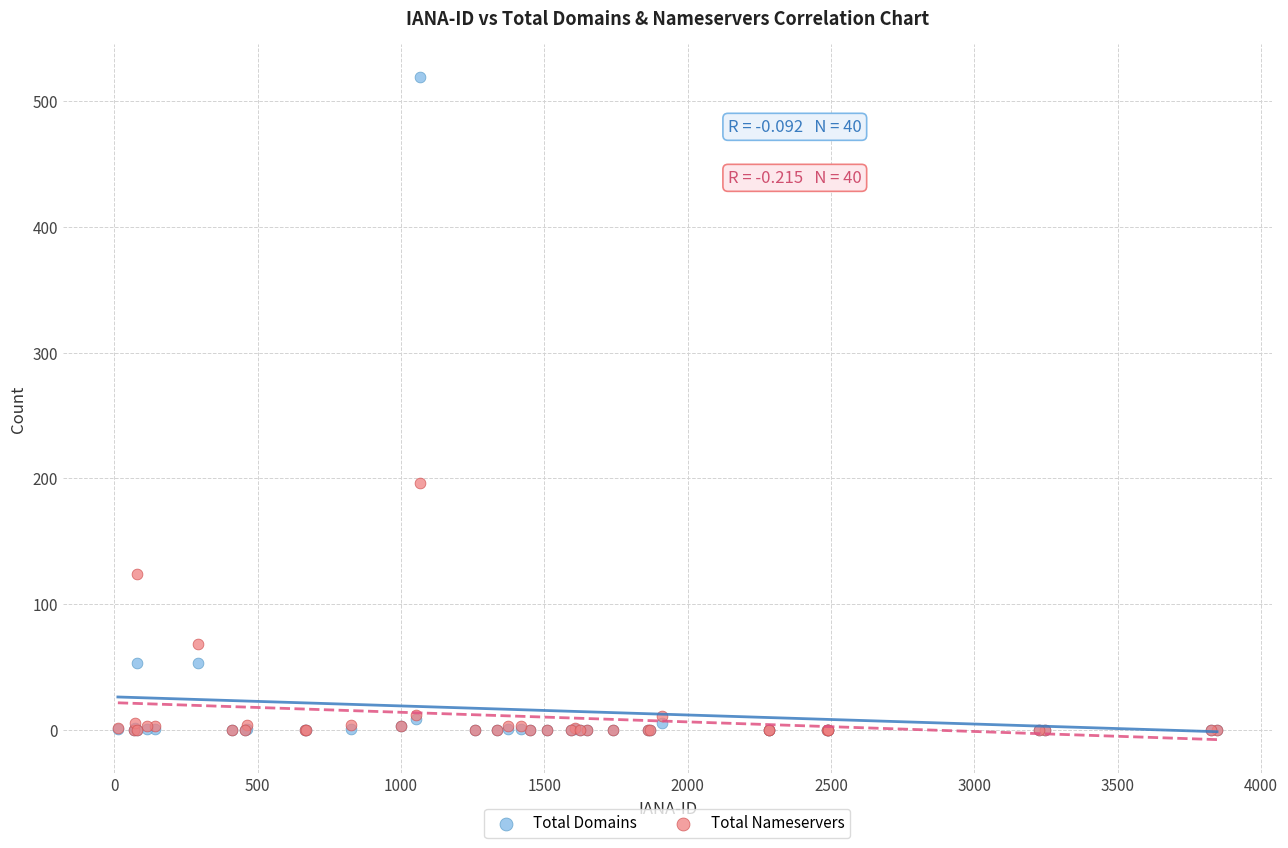

In the Total Domains series, what Y value is closest to 259?

53